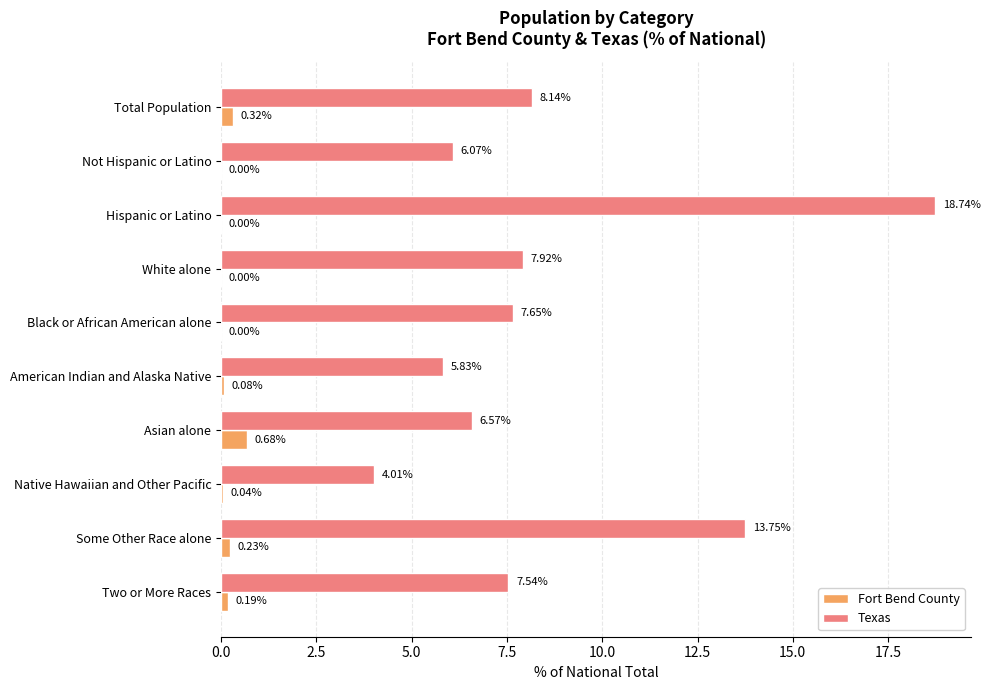

Which series changed the most between Black or African American alone and Some Other Race alone?

Texas